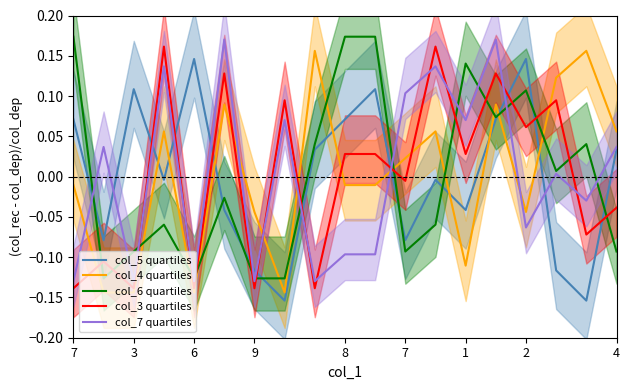

How many times do col_5 quartiles and col_6 quartiles cross each other?

9